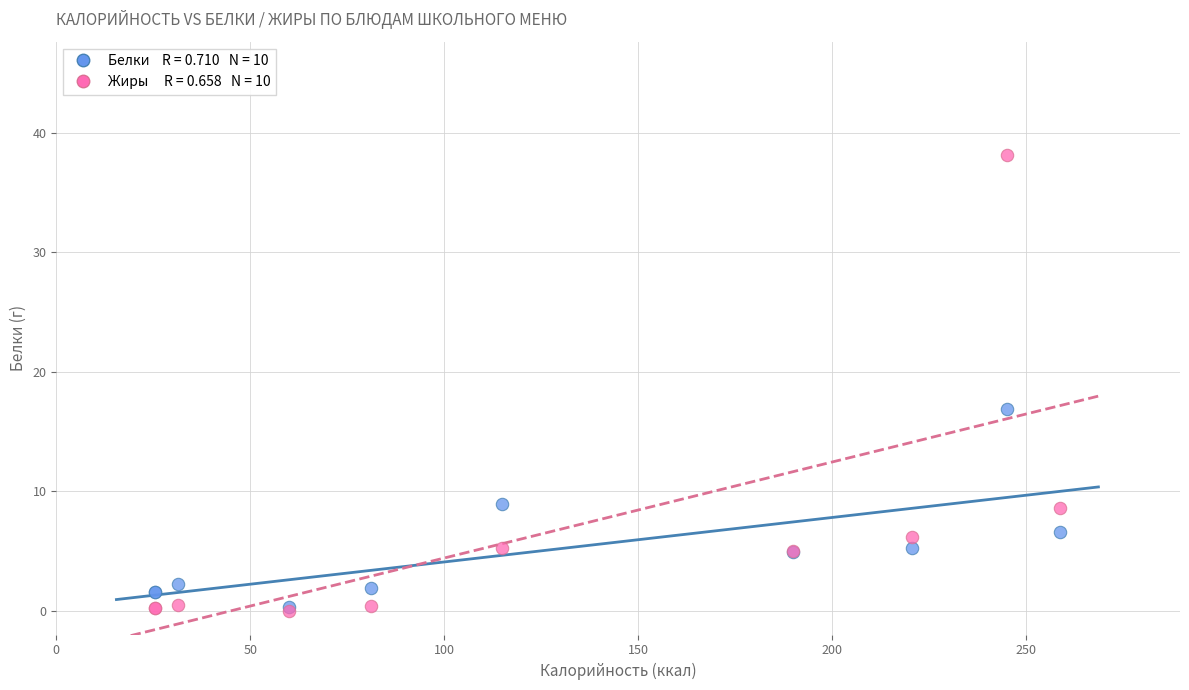

Across all series, what Y value is closest to 19?

16.9